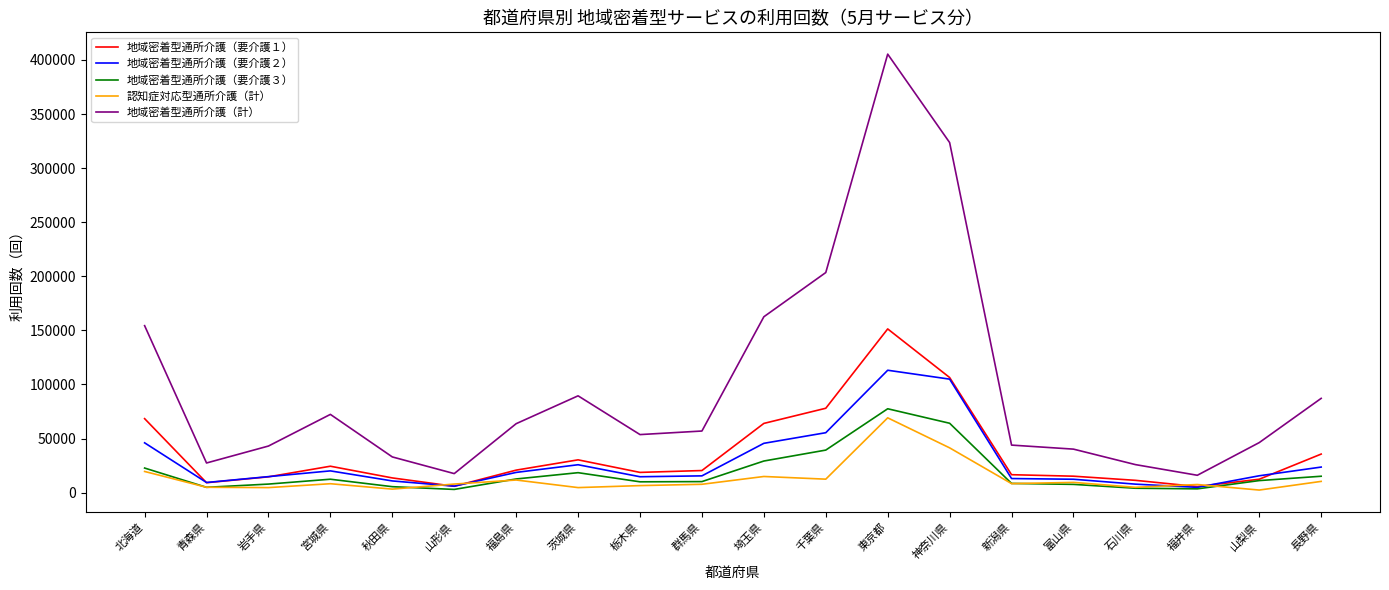

True or false: 地域密着型通所介護（要介護１） has more than 2 interior local peaks.

True